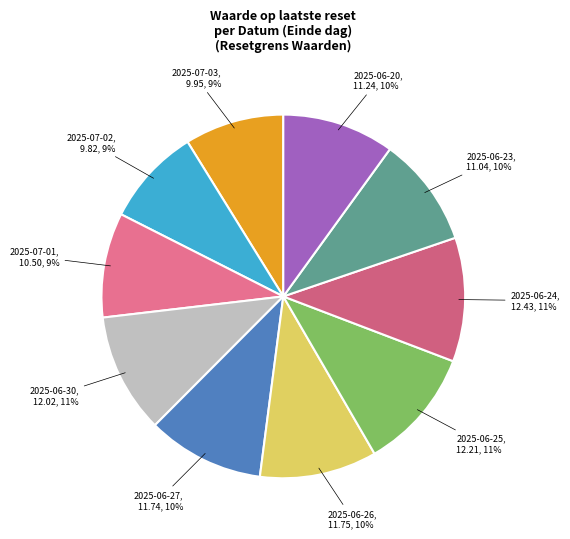

Rank the categories by value from lowest to highest.

2025-07-02, 2025-07-03, 2025-07-01, 2025-06-23, 2025-06-20, 2025-06-27, 2025-06-26, 2025-06-30, 2025-06-25, 2025-06-24